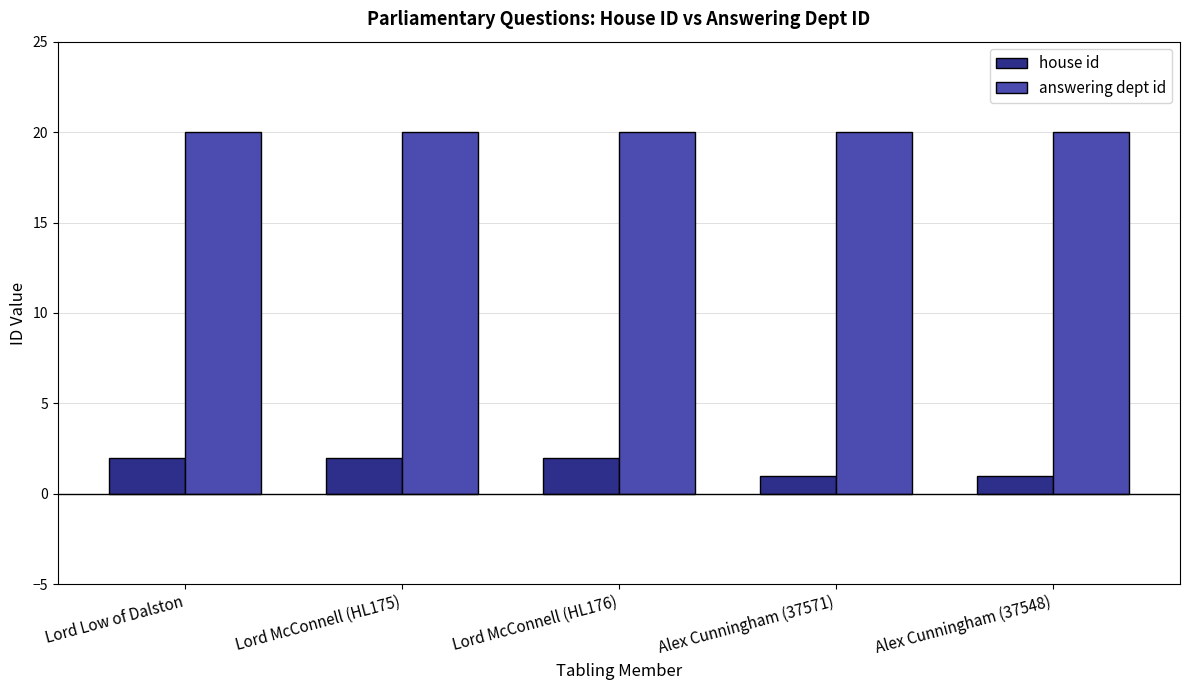

True or false: answering dept id has a value of 20 at Alex Cunningham (37548).

True